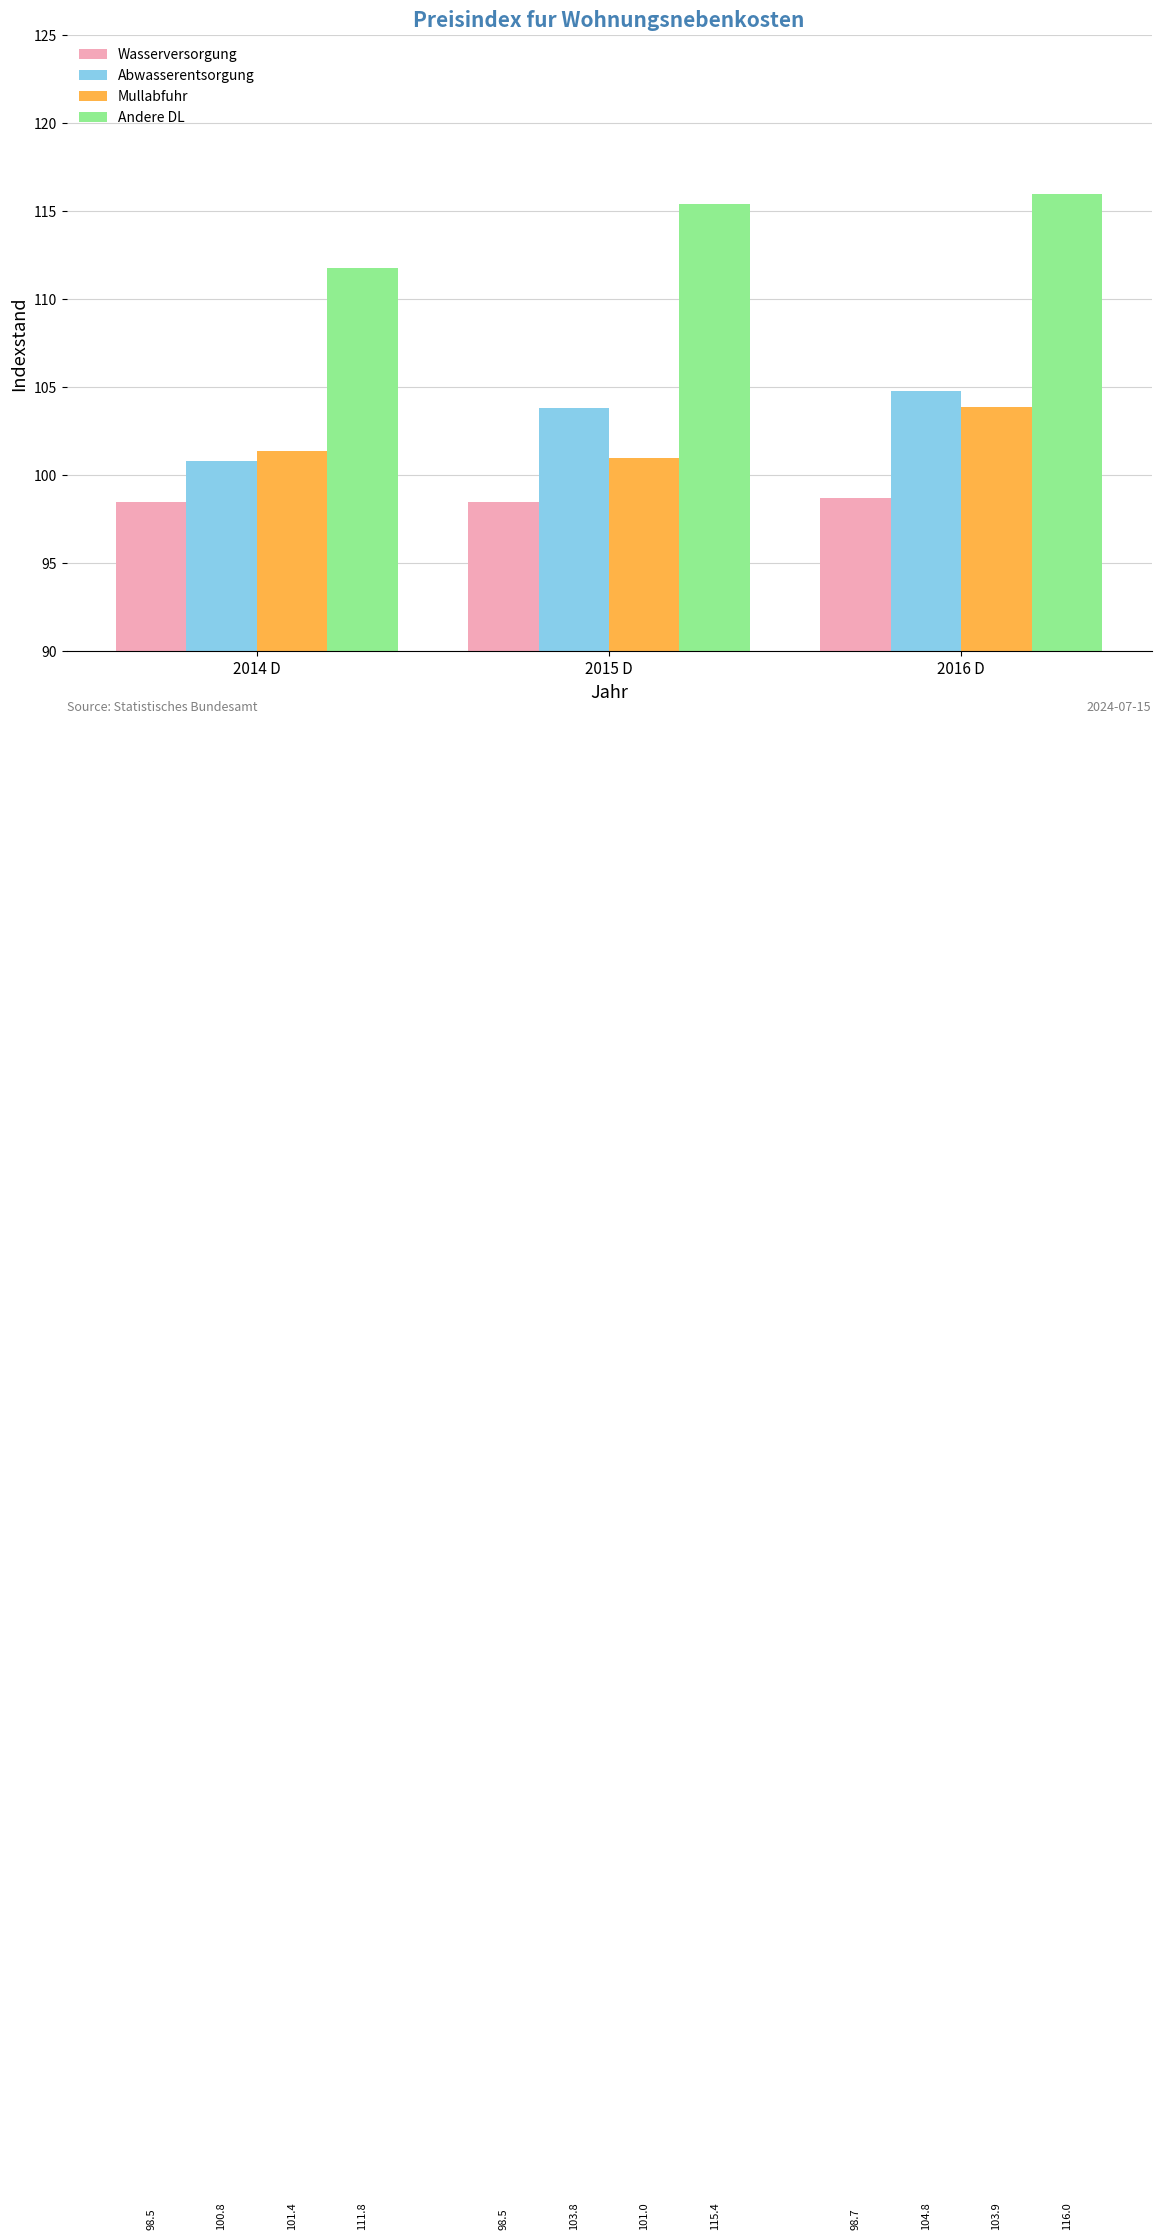

Between 2014 D and 2016 D, which series saw the biggest shift?

Andere DL